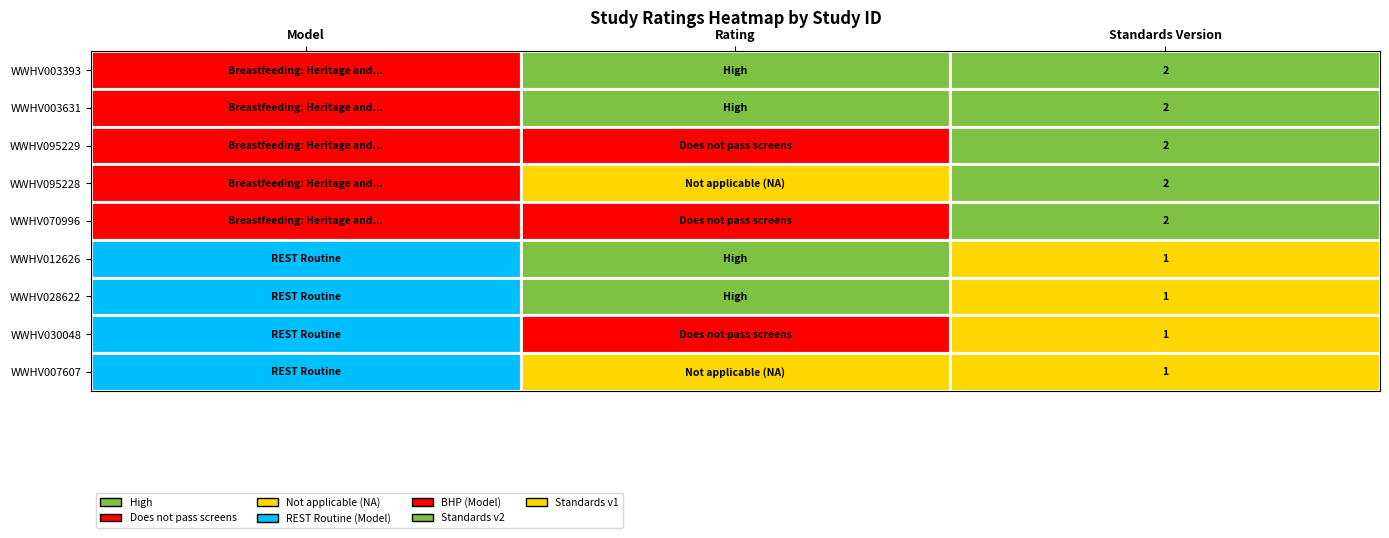

True or false: the data shows 3 at 1.

False